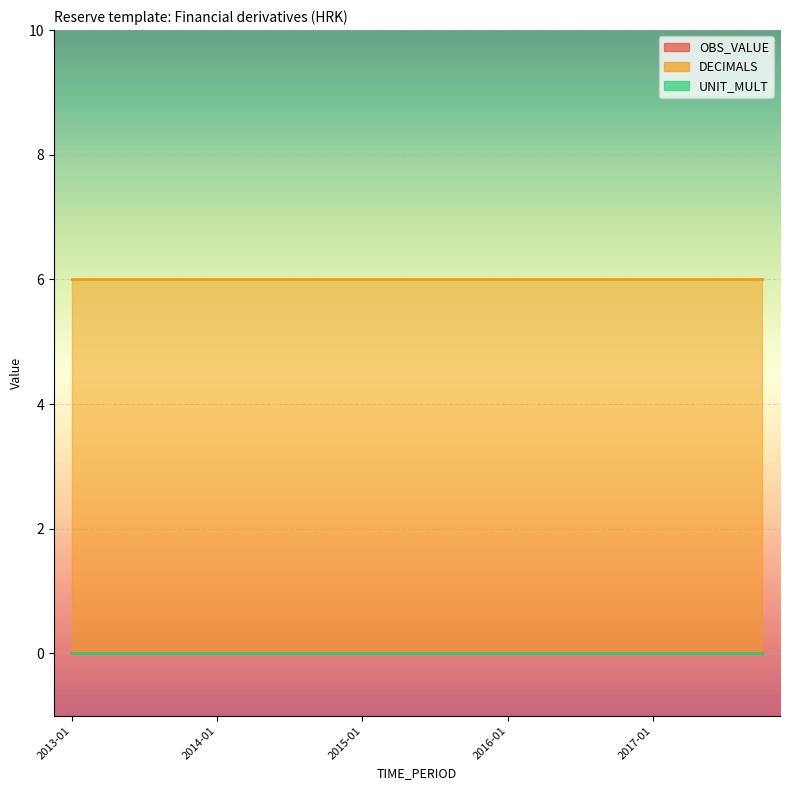

What is the label of the 9th point from the right?

2015-10